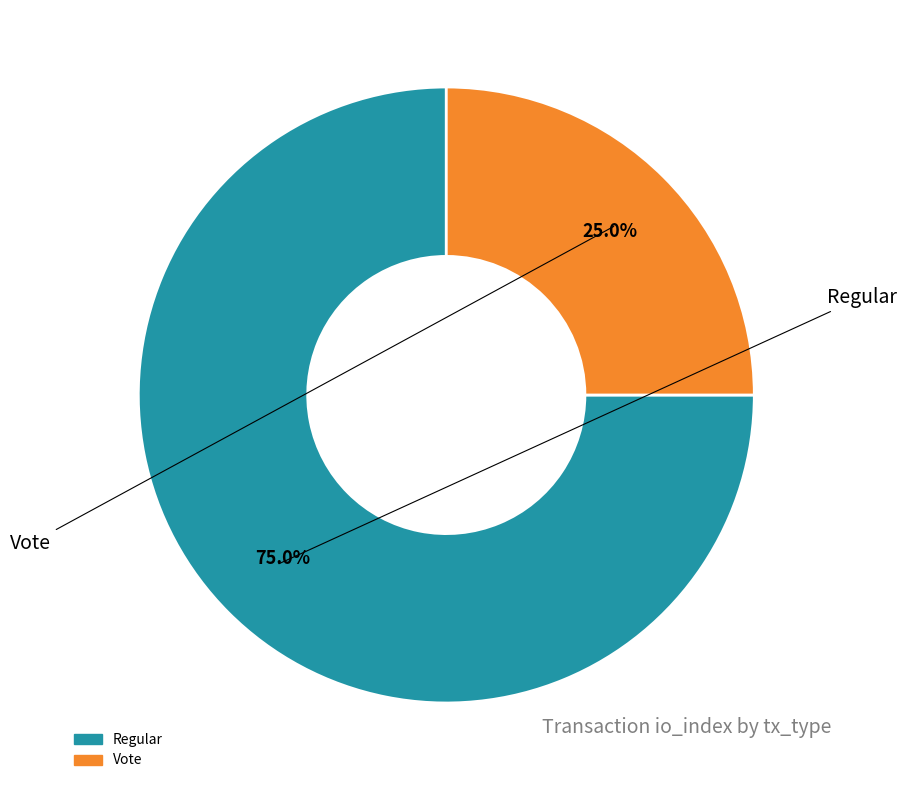

What is the ratio of the value at Vote to the value at Regular?

0.3